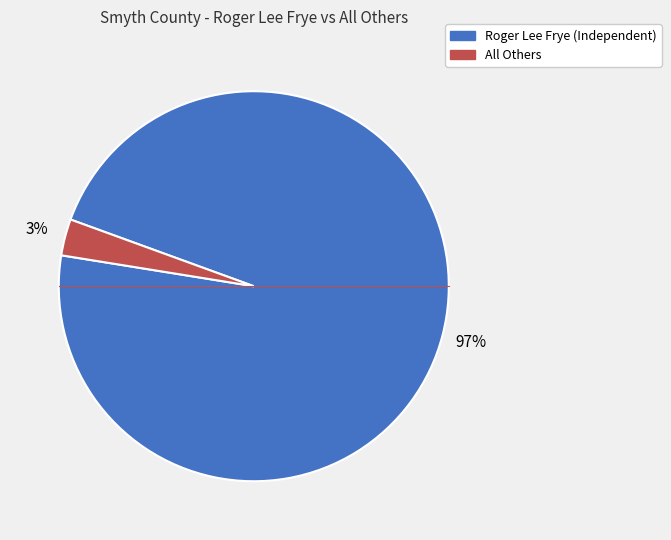

How many segments does this pie chart have?

2